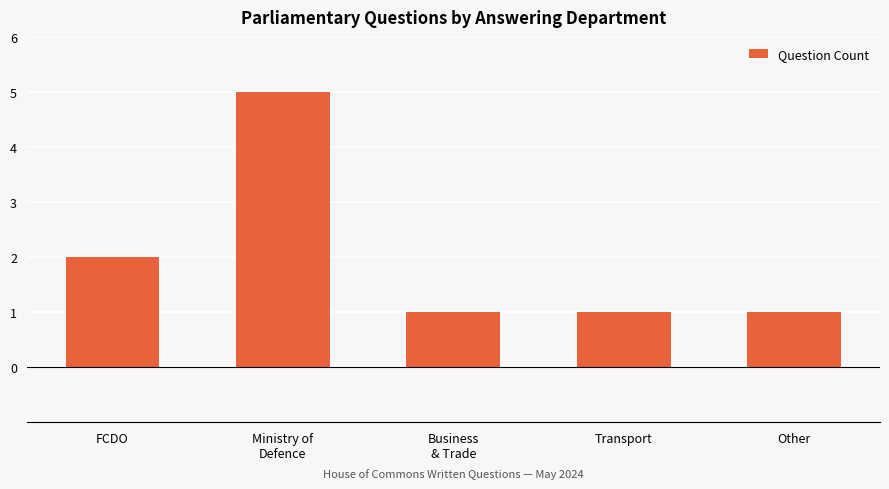

What is the label of the 2nd bar from the left?

Ministry of
Defence